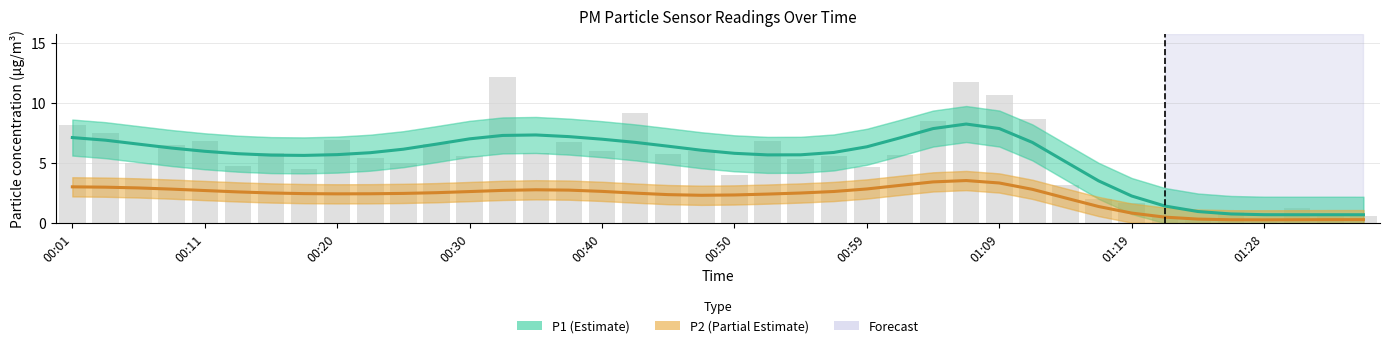

Read the P1 (Estimate) value at 39.

0.7